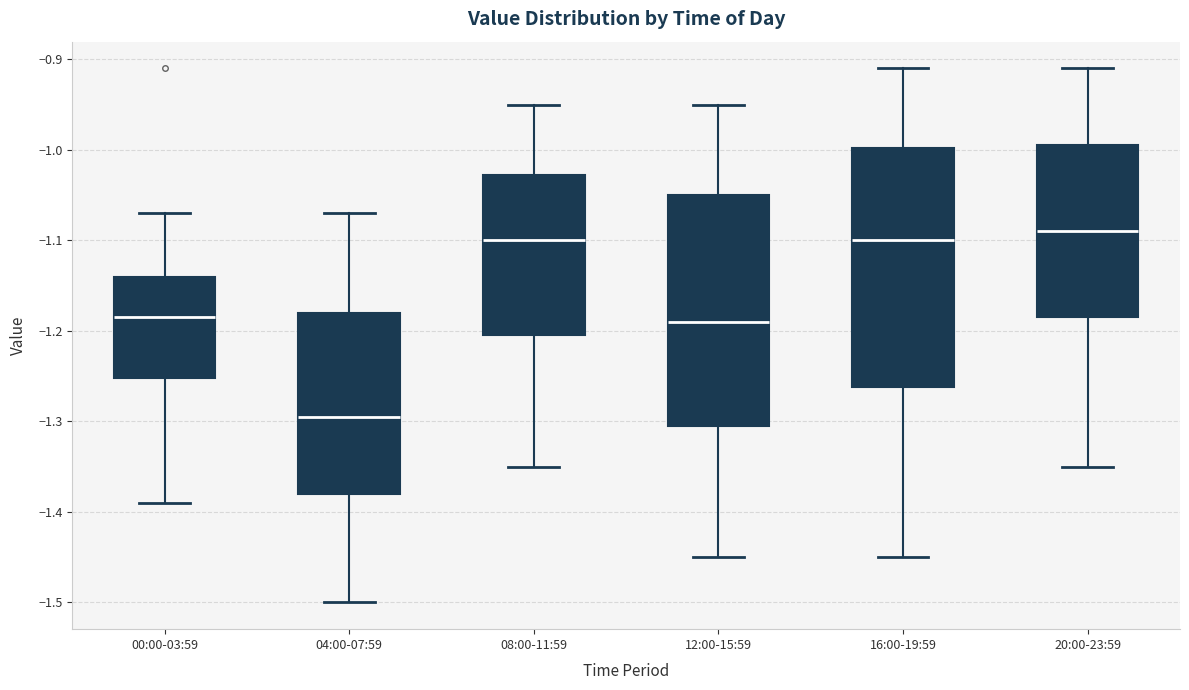

Which box's median line is the lowest?

04:00-07:59